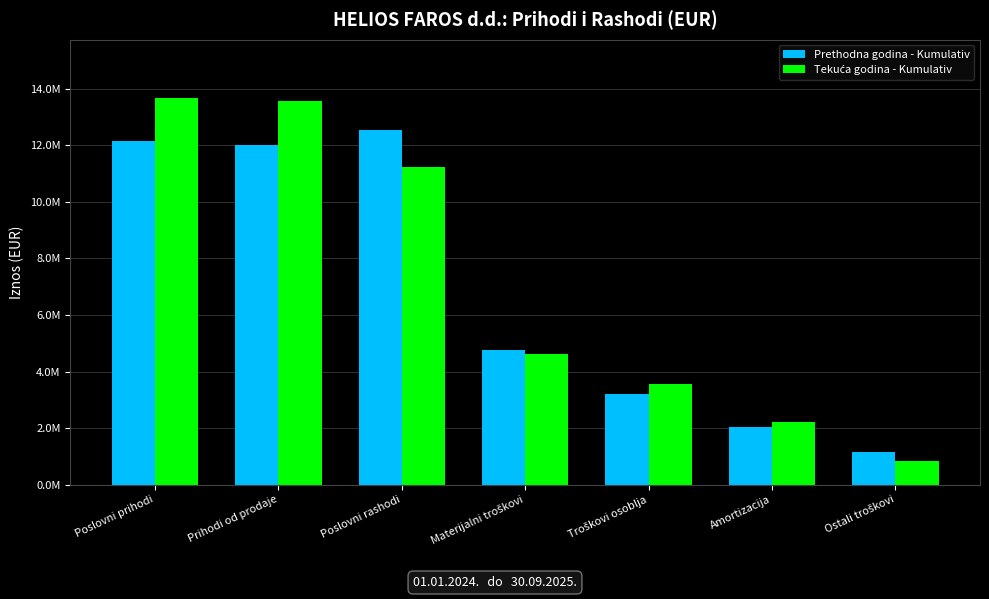

Are the bars grouped side by side (vs. stacked)?

Yes